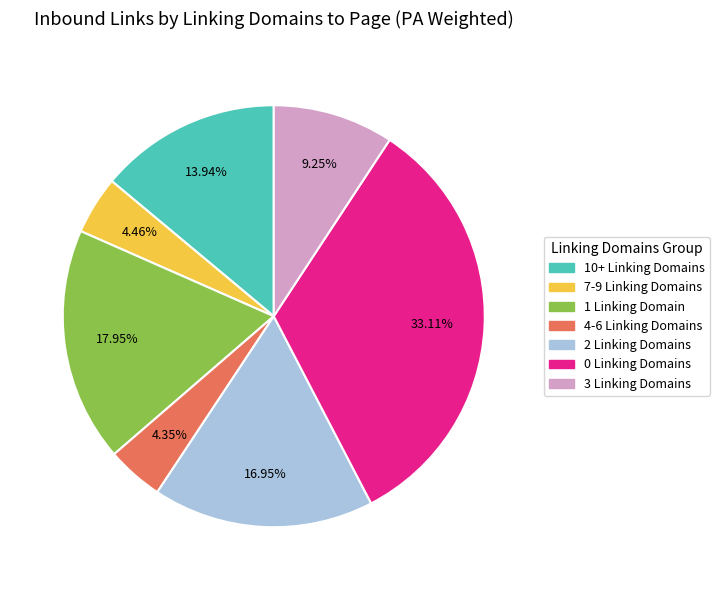

Does any single category account for the majority?

No